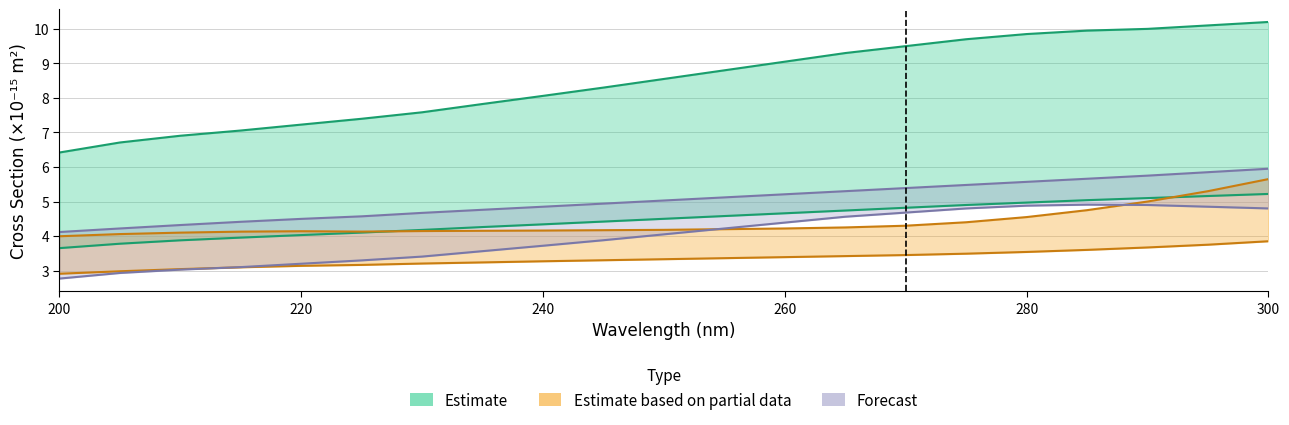

Reading left to right, extract all data points from this chart.

Rh Absorption: 3.7	3.8	3.9	4.0	4.0	4.1	4.2	4.3	4.3	4.4	4.5	4.6	4.7	4.7	4.8	4.9	5.0	5.0	5.1	5.2	5.2
Ag Absorption: 2.9	3.0	3.0	3.1	3.1	3.2	3.2	3.2	3.3	3.3	3.3	3.4	3.4	3.4	3.4	3.5	3.5	3.6	3.7	3.7	3.8
Au Extinction: 4.1	4.2	4.3	4.4	4.5	4.6	4.7	4.8	4.8	4.9	5.0	5.1	5.2	5.3	5.4	5.5	5.6	5.7	5.7	5.8	5.9